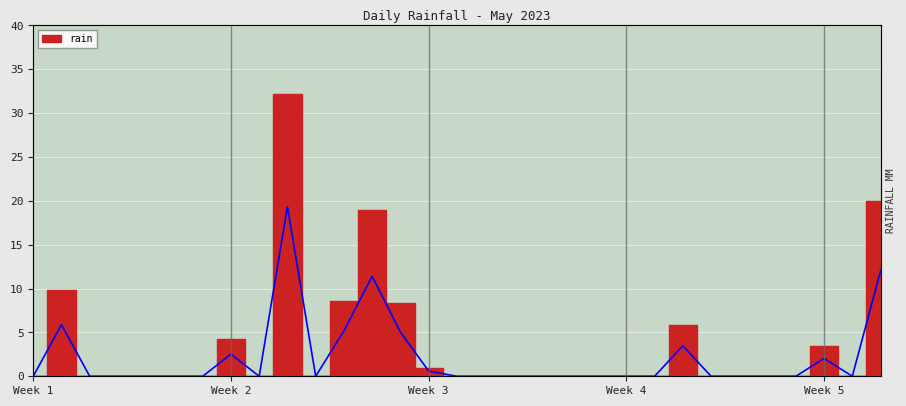

How many series are shown in this chart?

1